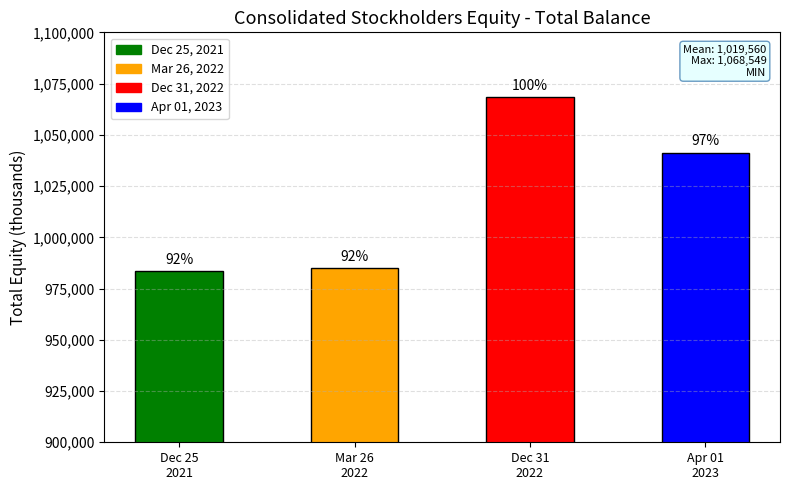

How many bars are there in total?

4